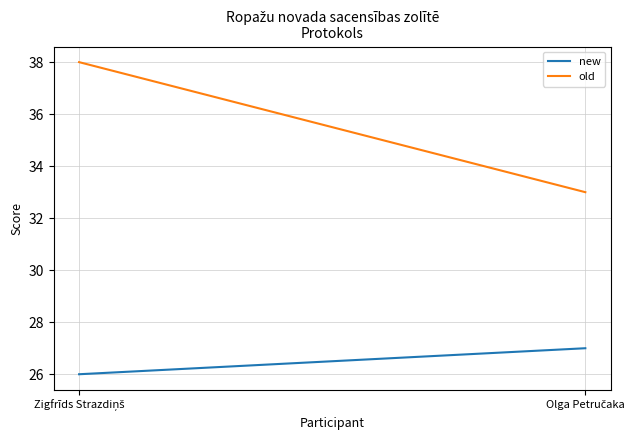

What is the maximum value shown in the chart?

38